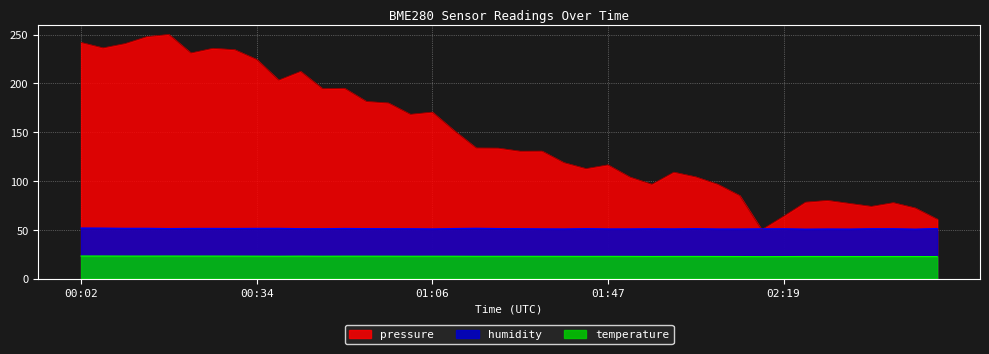

What is the difference between the second highest and minimum values in the humidity series?

1.0